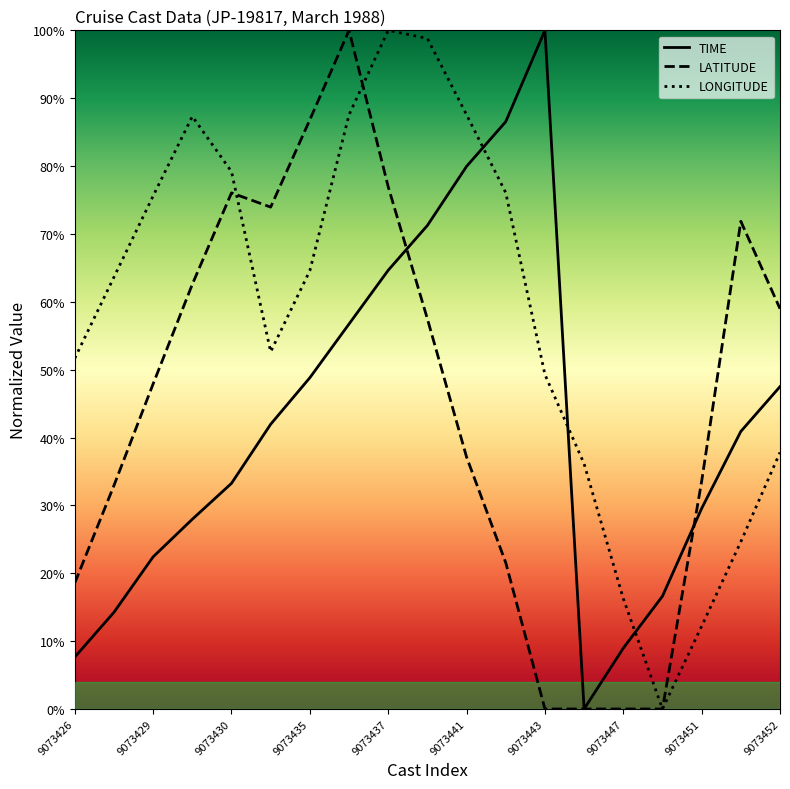

Is this an area chart (filled region under the line)?

No